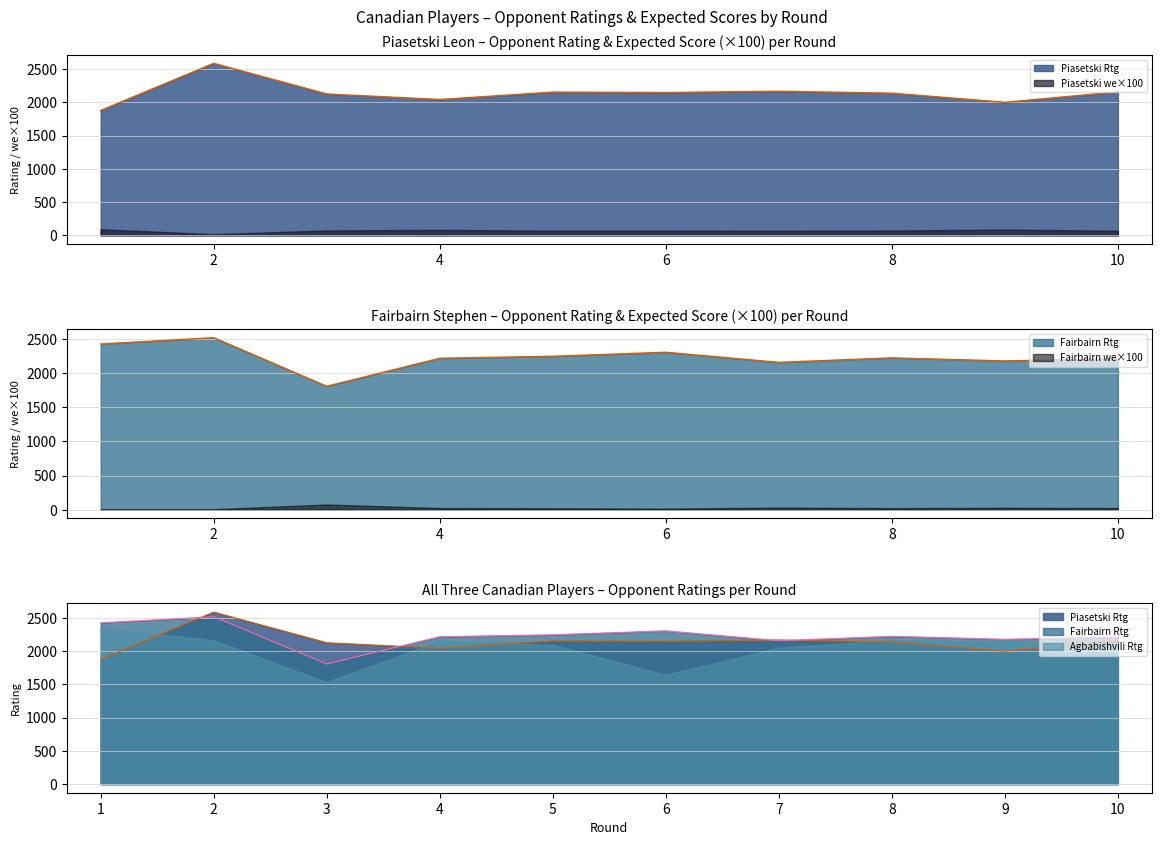

Which has a higher value, 6 or 10?

10